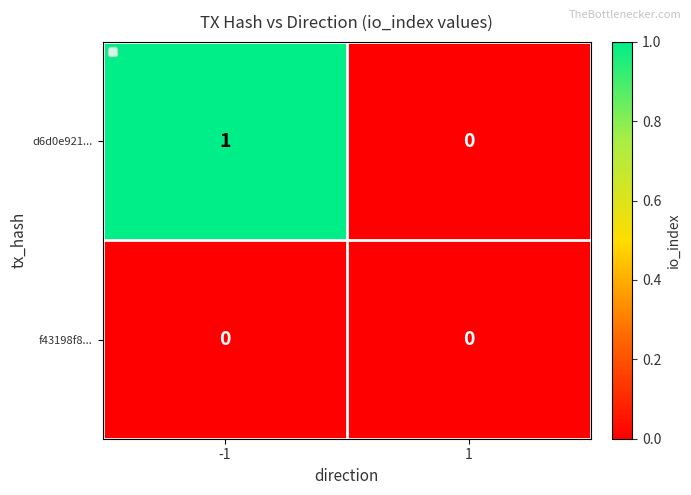

Which series has the largest total across all categories?

d6d0e921...